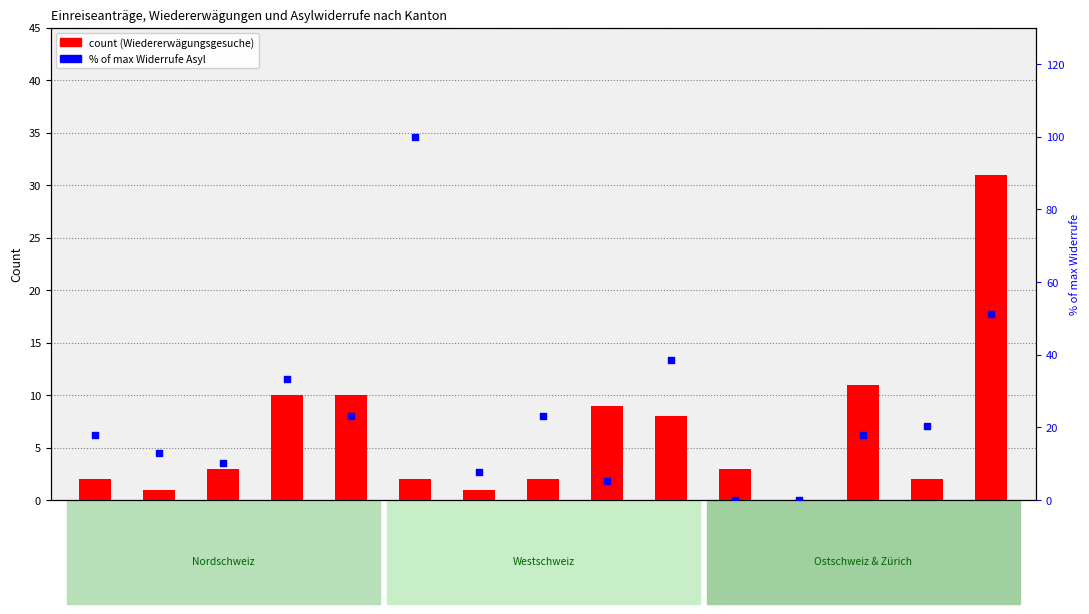

Which series contains the lowest Y value?

Total Wiedererwägungsgesuche